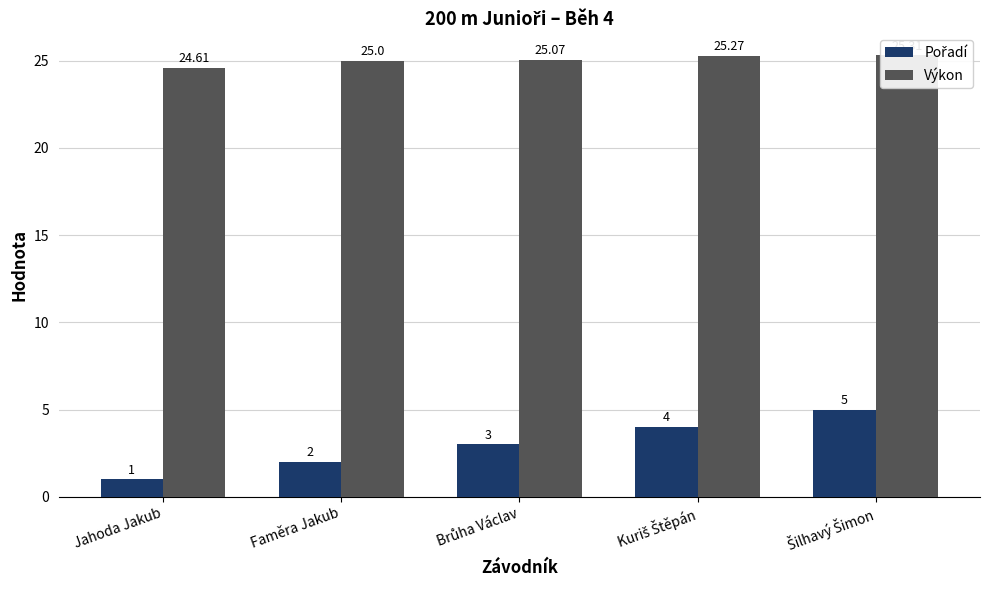

Which label corresponds to the largest value in the chart?

Šilhavý Šimon